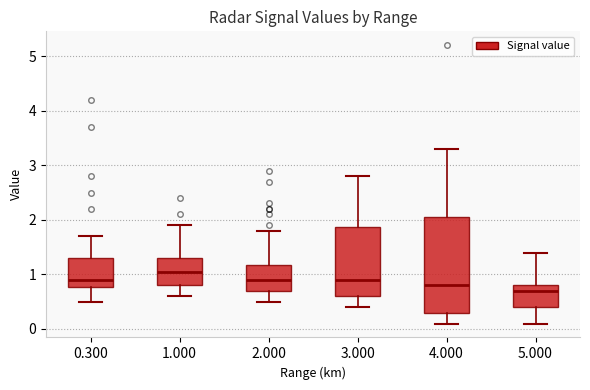

Reading left to right, transcribe this box plot: for each box, give where its median line is, the range the box spans, and where its two whiskers end, as read against the y-axis. The values are not printed on the chart, so give them approximately, as read against the axis.

0.300: median 0.9, box 0.8 to 1.3, whiskers 0.5 to 1.7
1.000: median 1.1, box 0.8 to 1.3, whiskers 0.6 to 1.9
2.000: median 0.9, box 0.7 to 1.2, whiskers 0.5 to 1.8
3.000: median 0.9, box 0.6 to 1.9, whiskers 0.4 to 2.8
4.000: median 0.8, box 0.3 to 2.1, whiskers 0.1 to 3.3
5.000: median 0.7, box 0.4 to 0.8, whiskers 0.1 to 1.4